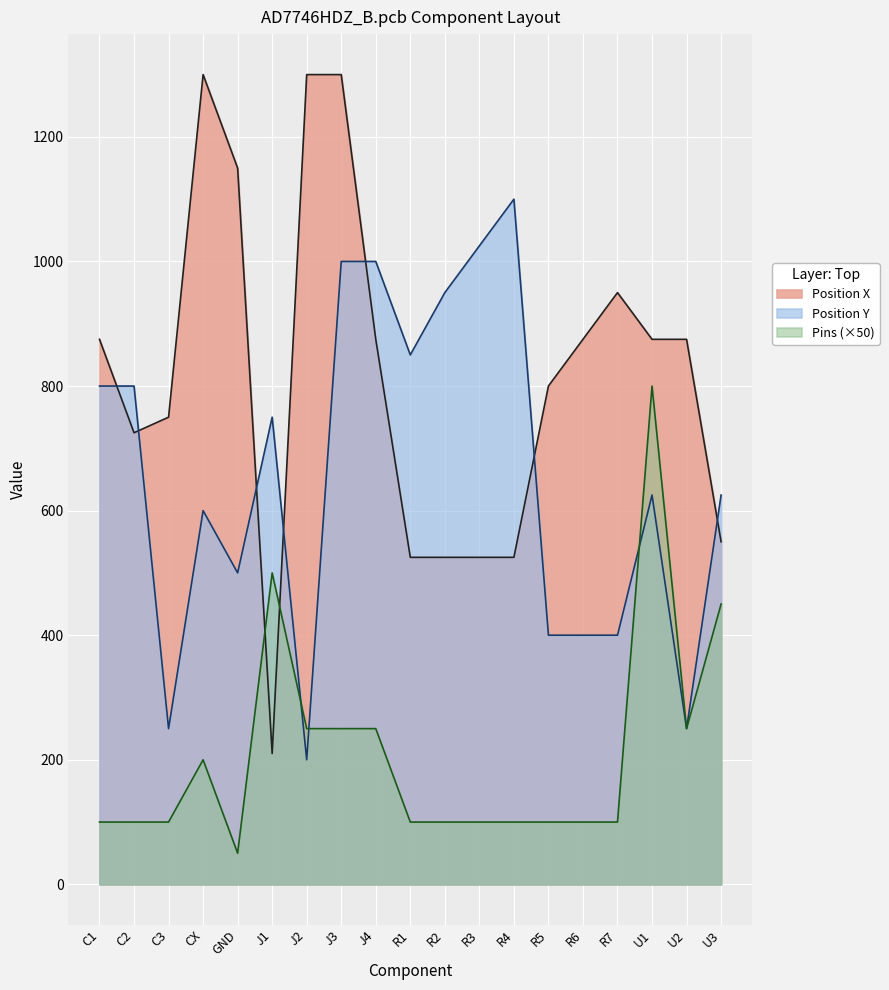

After their last crossing, which series has the higher values: Pins or Position X?

Position X